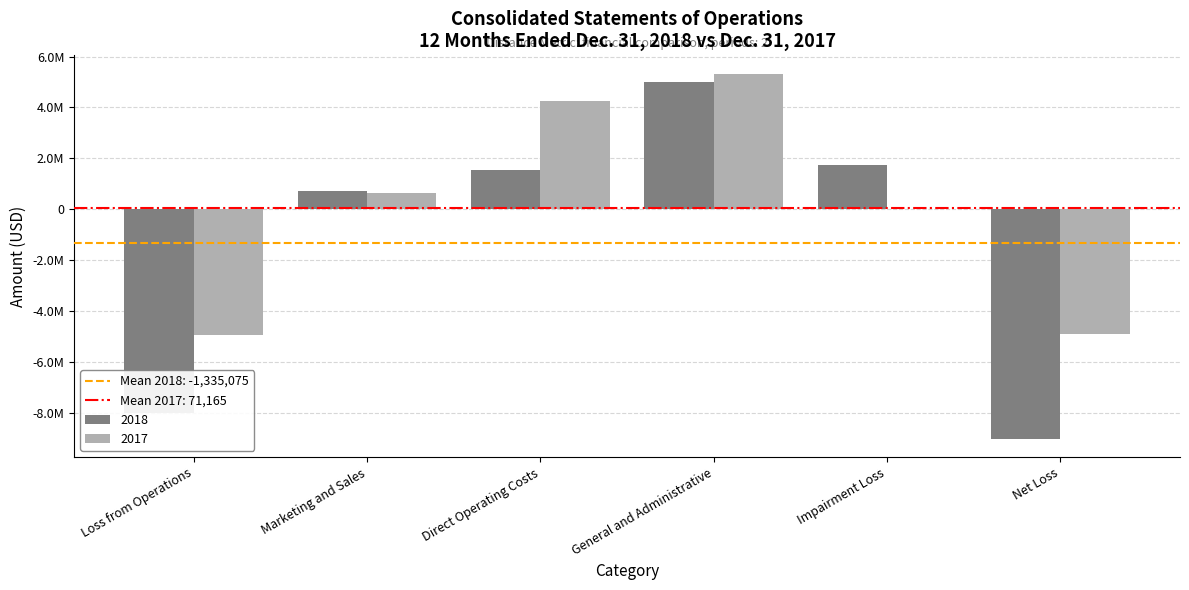

The 2017 series shows 1859578 at Direct Operating Costs. True or false?

False